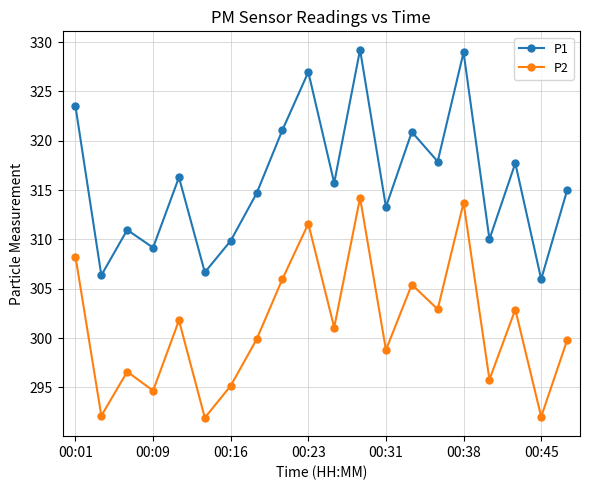

How many categories are shown in the chart?

20